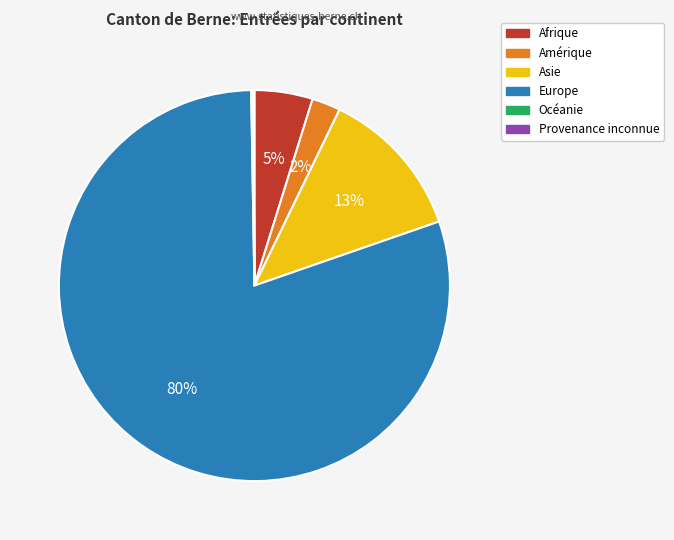

To the nearest percent, what is the difference between the Afrique and Europe slice percentages?

75%